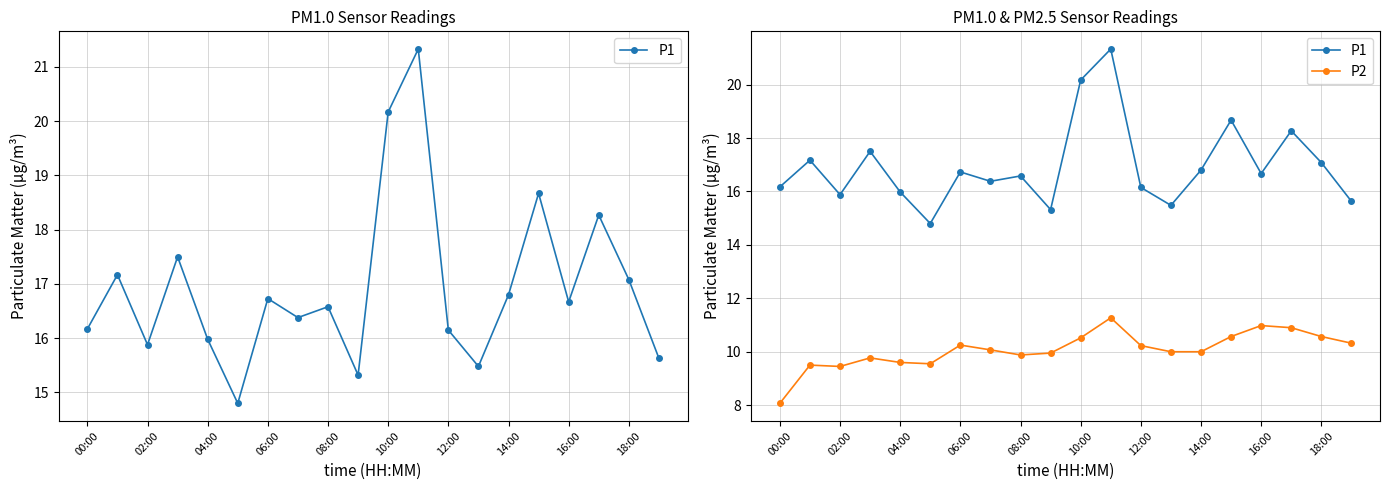

What is the label of the 6th point from the right?

14:00